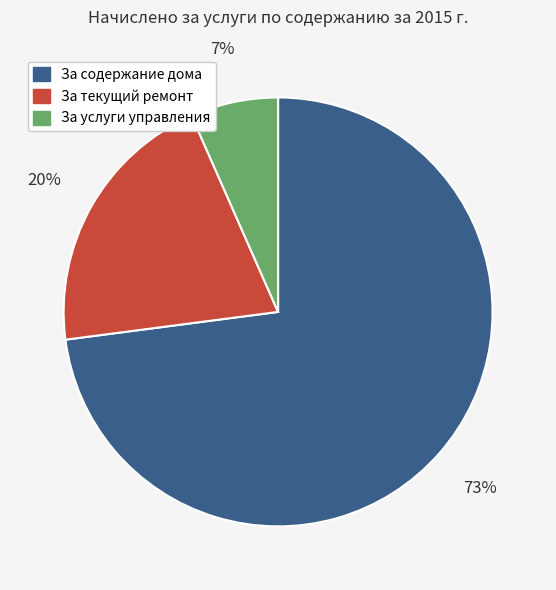

To the nearest percent, what is the average slice percentage?

33%